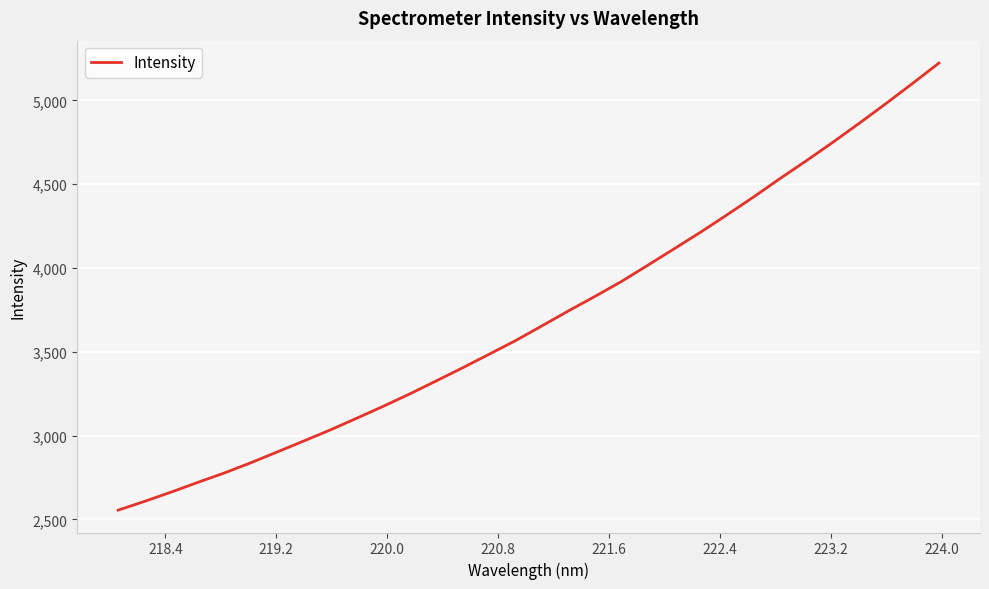

What is the greatest value displayed?

5222.6